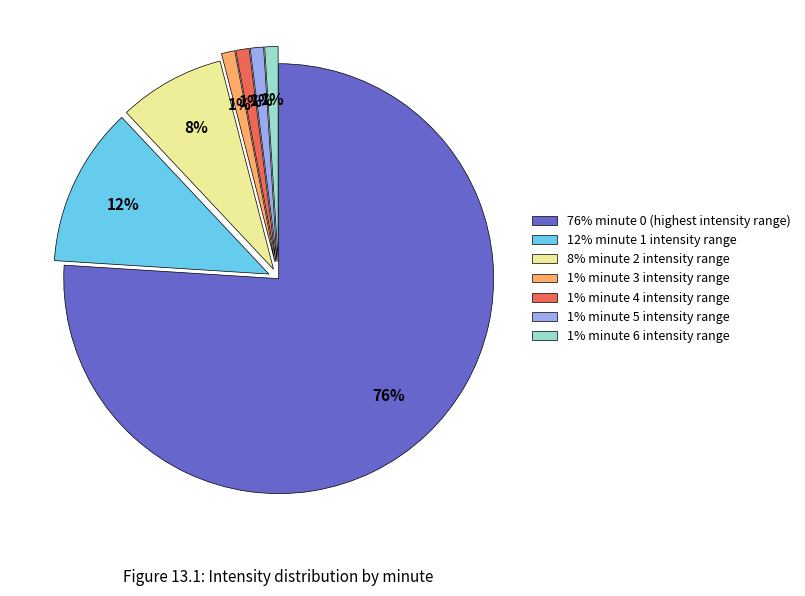

To the nearest percent, what is the difference between the largest and smallest slice percentages?

75%